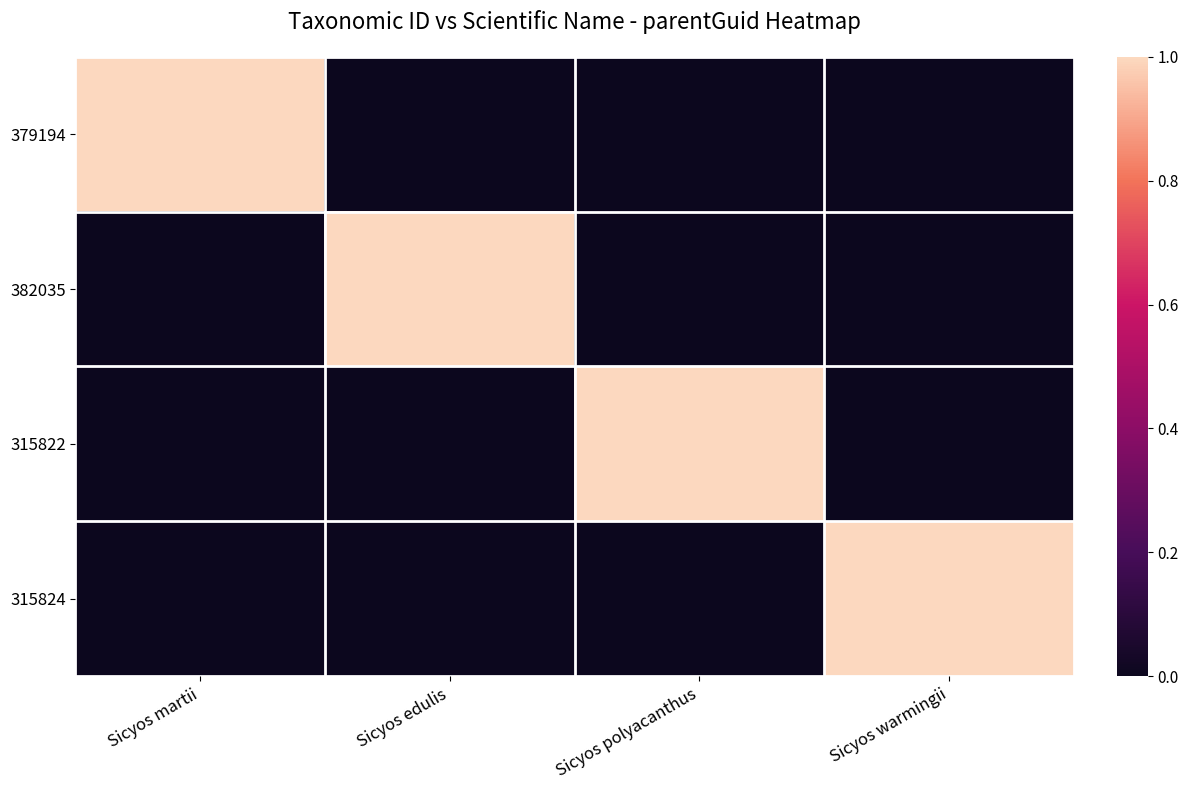

Reading right to left, extract all data points from this chart.

379194: Sicyos warmingii=0	Sicyos polyacanthus=0	Sicyos edulis=0	Sicyos martii=1
382035: Sicyos warmingii=0	Sicyos polyacanthus=0	Sicyos edulis=1	Sicyos martii=0
315822: Sicyos warmingii=0	Sicyos polyacanthus=1	Sicyos edulis=0	Sicyos martii=0
315824: Sicyos warmingii=1	Sicyos polyacanthus=0	Sicyos edulis=0	Sicyos martii=0